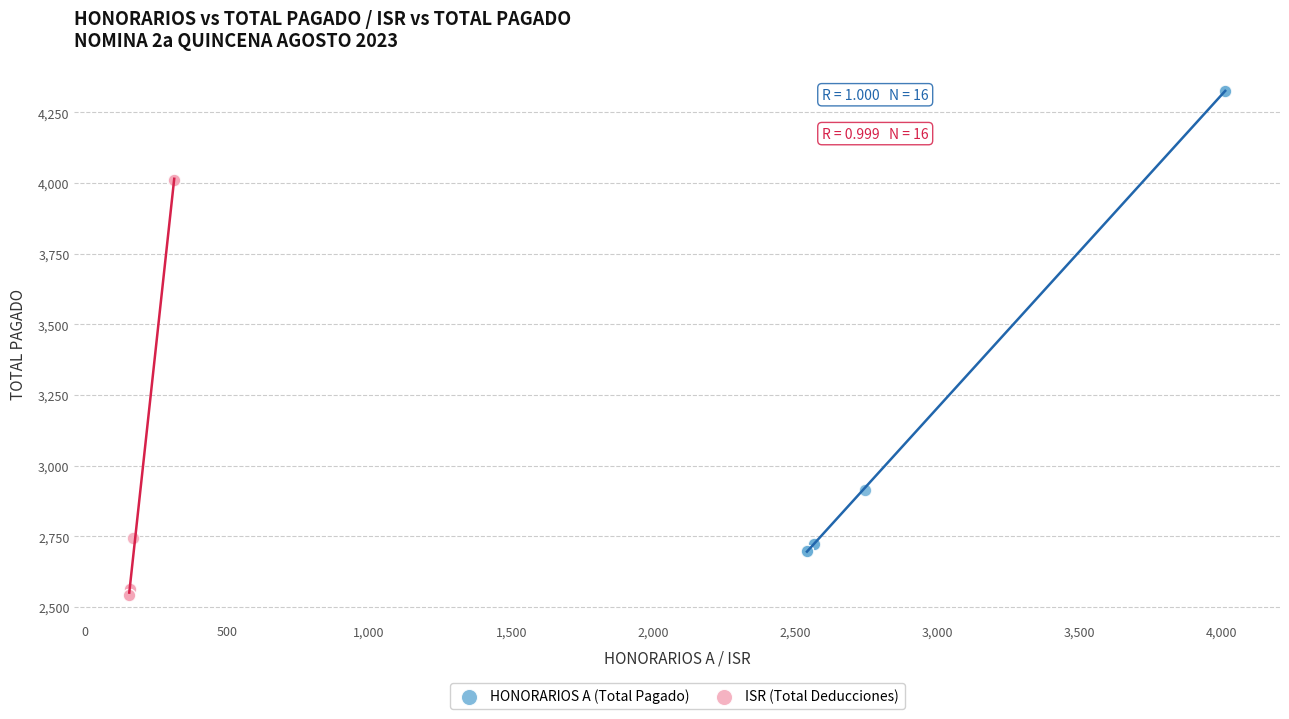

Which series contains the highest Y value?

HONORARIOS A (Total Pagado)